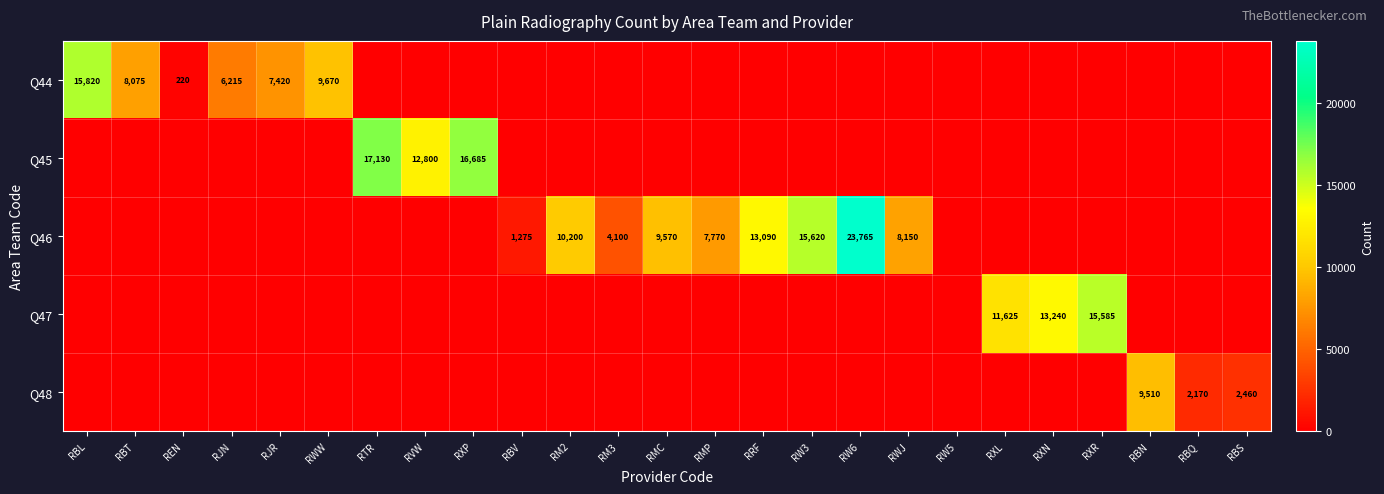

What is the total value across all series at REN?

220